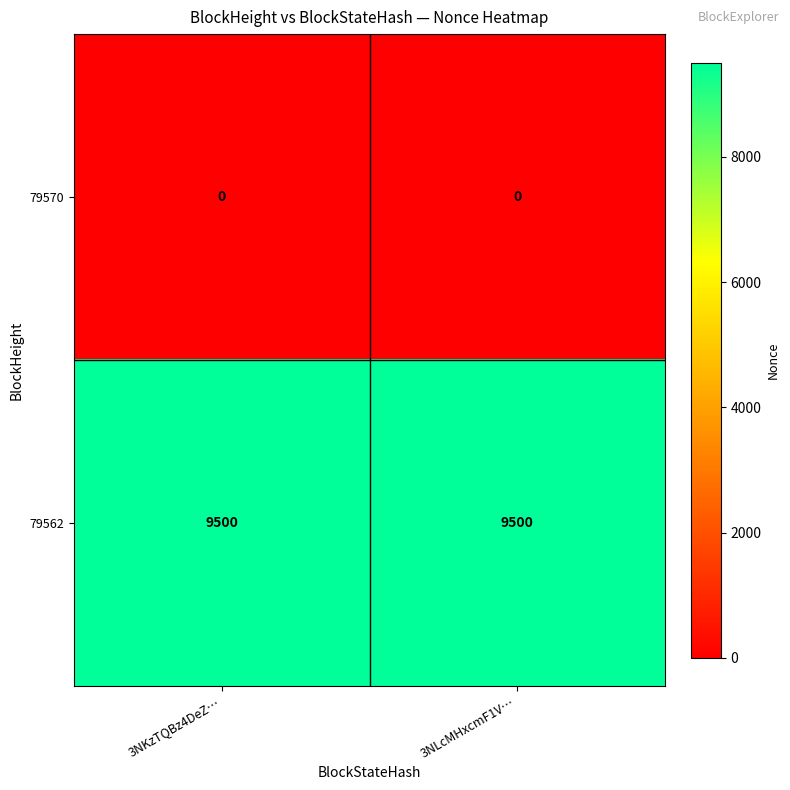

What is the difference between the highest and lowest values at 3NLcMHxcmF1V…?

9500